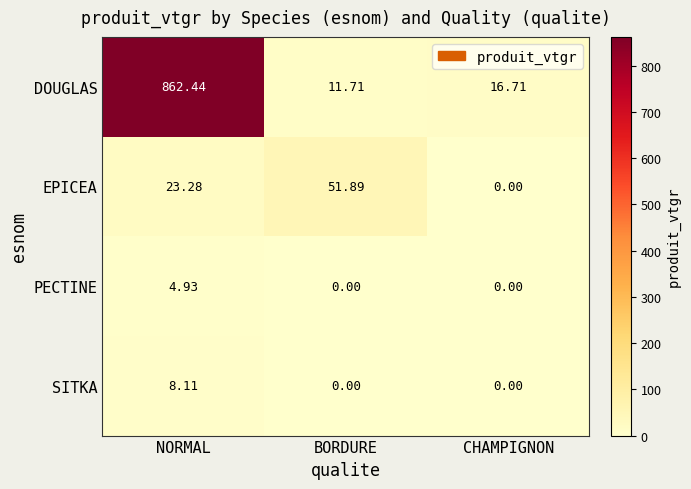

Between NORMAL and BORDURE, which series saw the biggest shift?

DOUGLAS